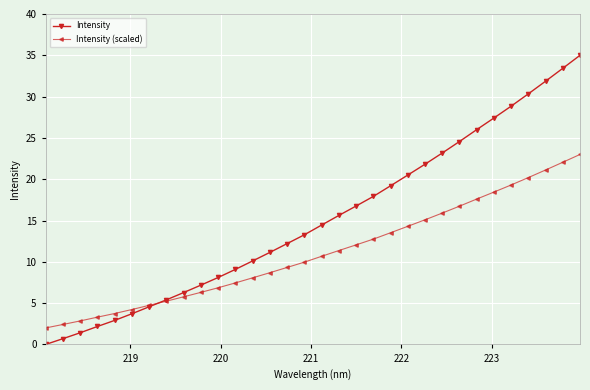

Rank the series by their maximum value, from lowest to highest.

Intensity (scaled), Intensity